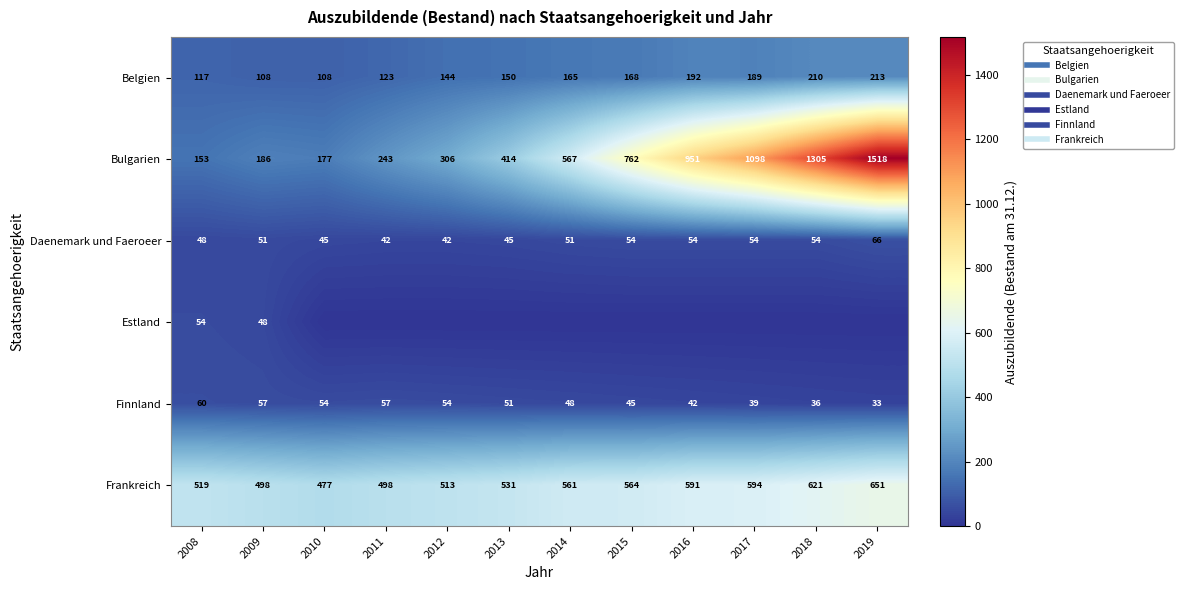

Where does the Frankreich series first go above 561?

2015